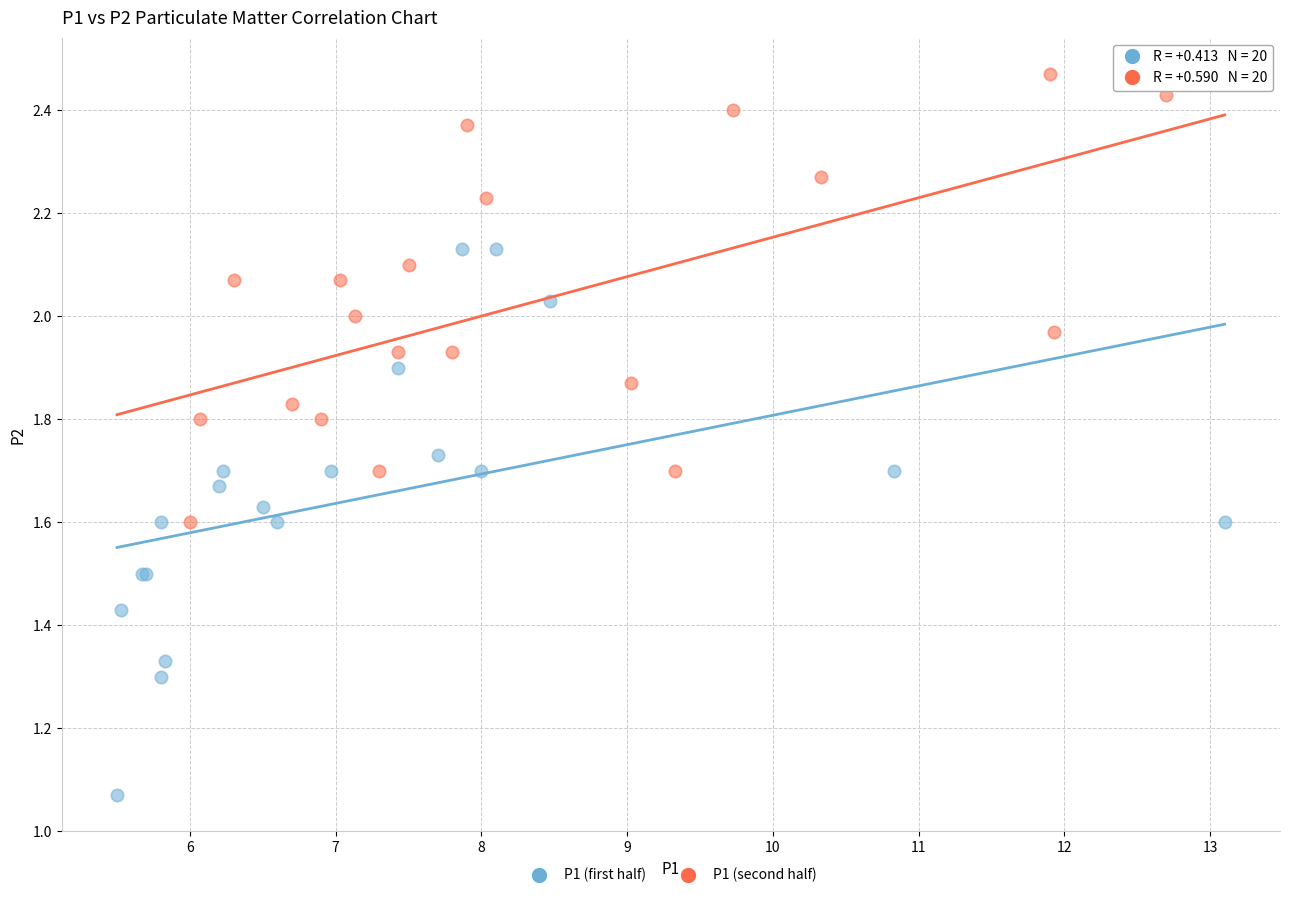

Which series has the largest Y range (max minus min)?

P1 (first half)